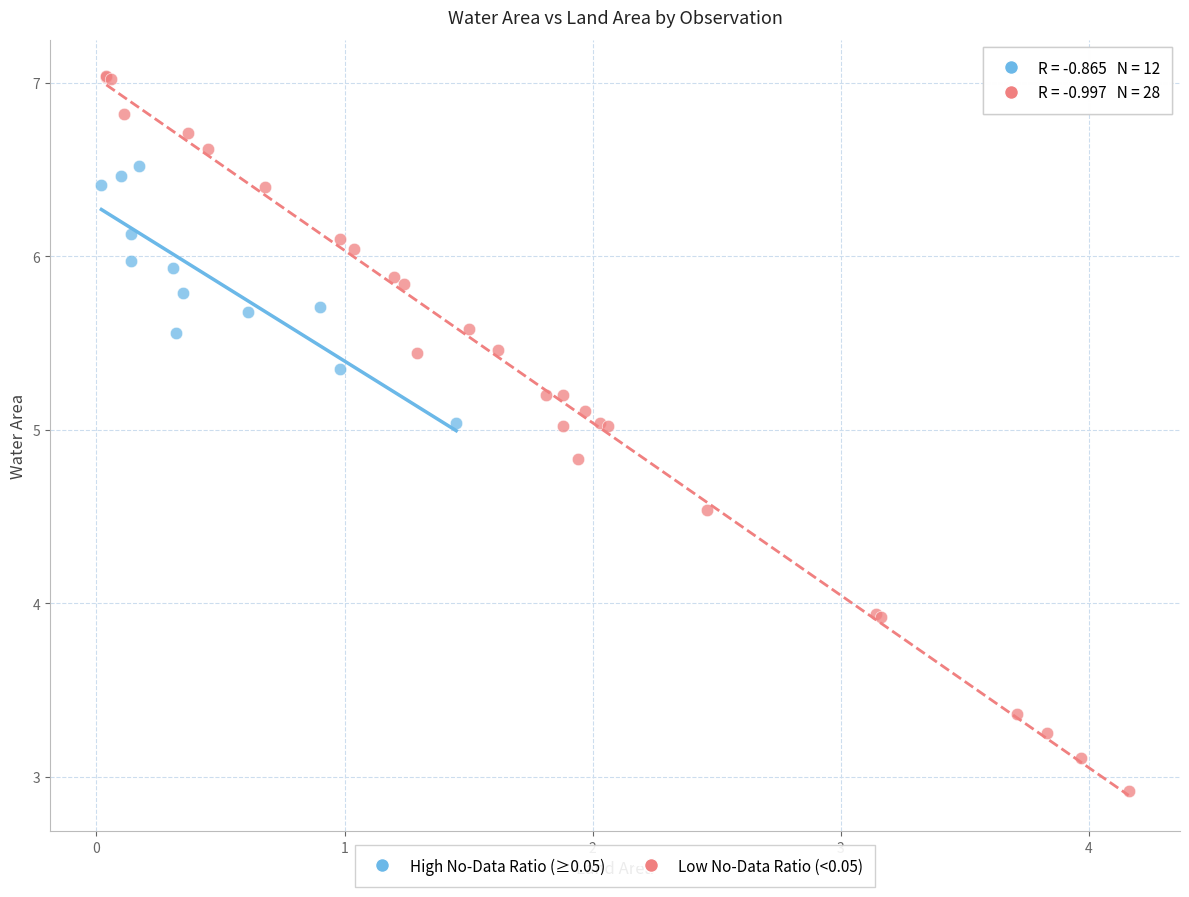

Which series reaches the minimum Y coordinate?

Low No-Data Ratio (<0.05)